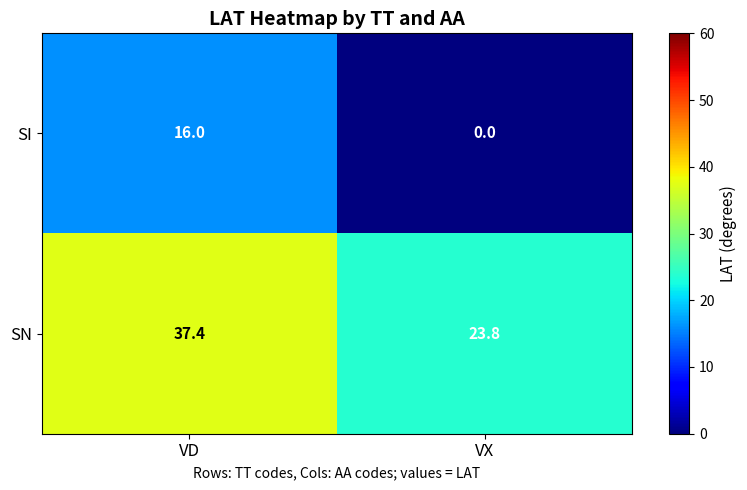

What is the difference between the SN values at VD and VX?

13.6